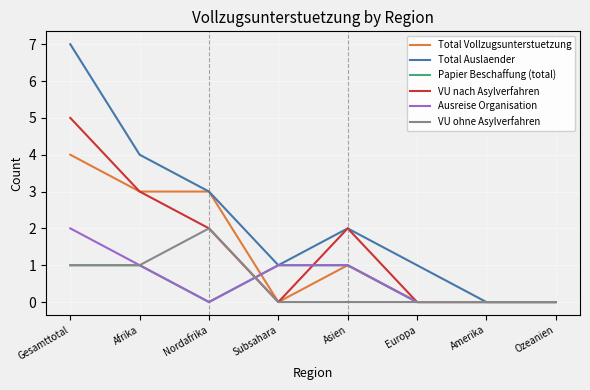

Which series has the largest range (max minus min)?

Total Auslaender